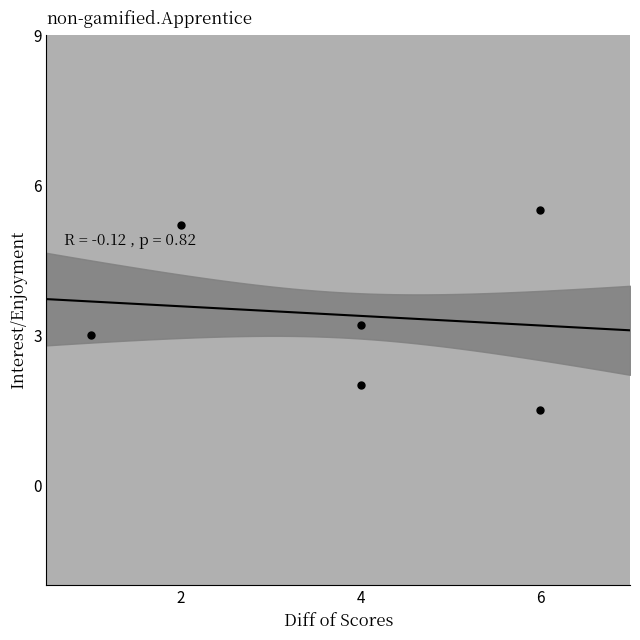

What is the average X value?

3.8